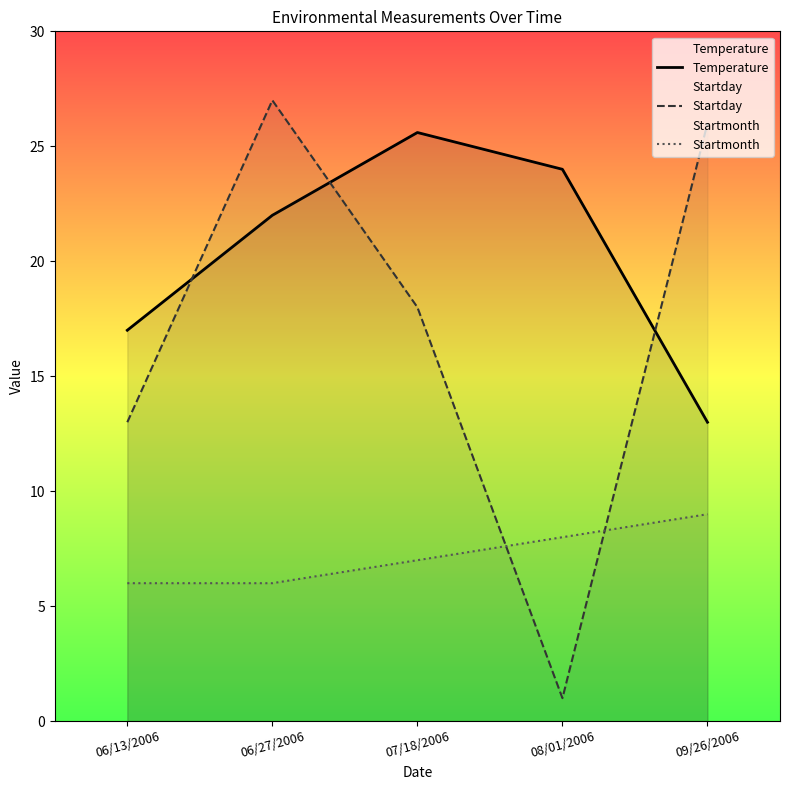

How many lines are shown in the chart?

3